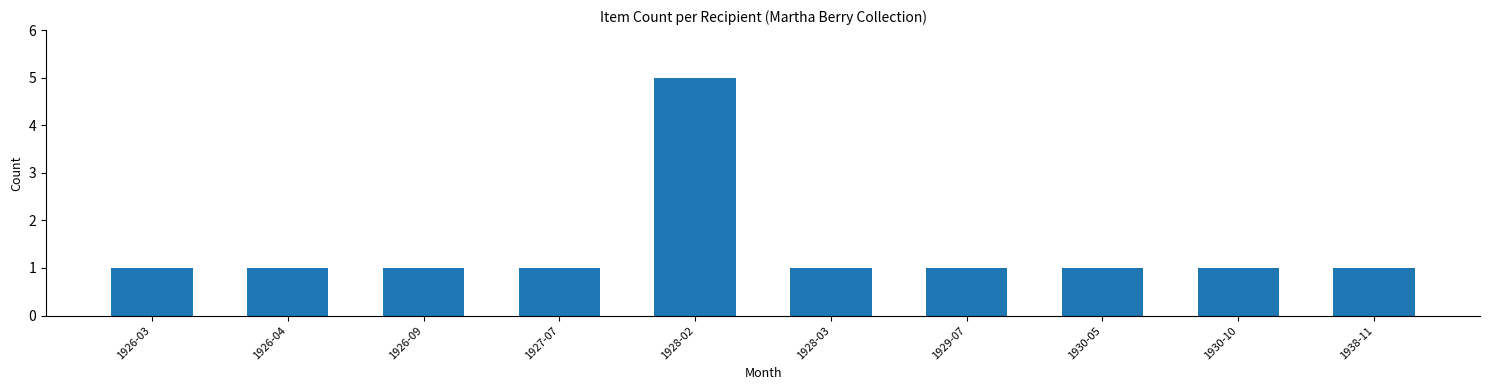

What is the maximum value shown in the chart?

5